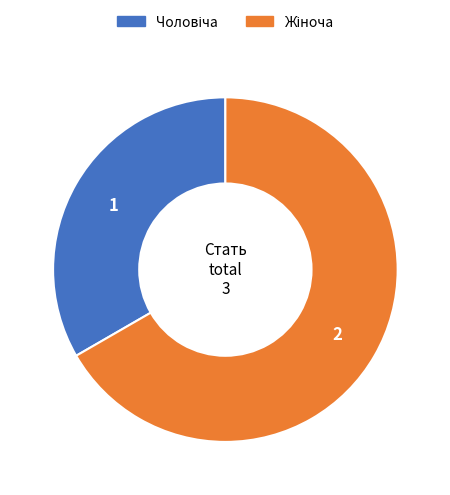

To the nearest percent, what percentage of the pie is Чоловіча?

33%